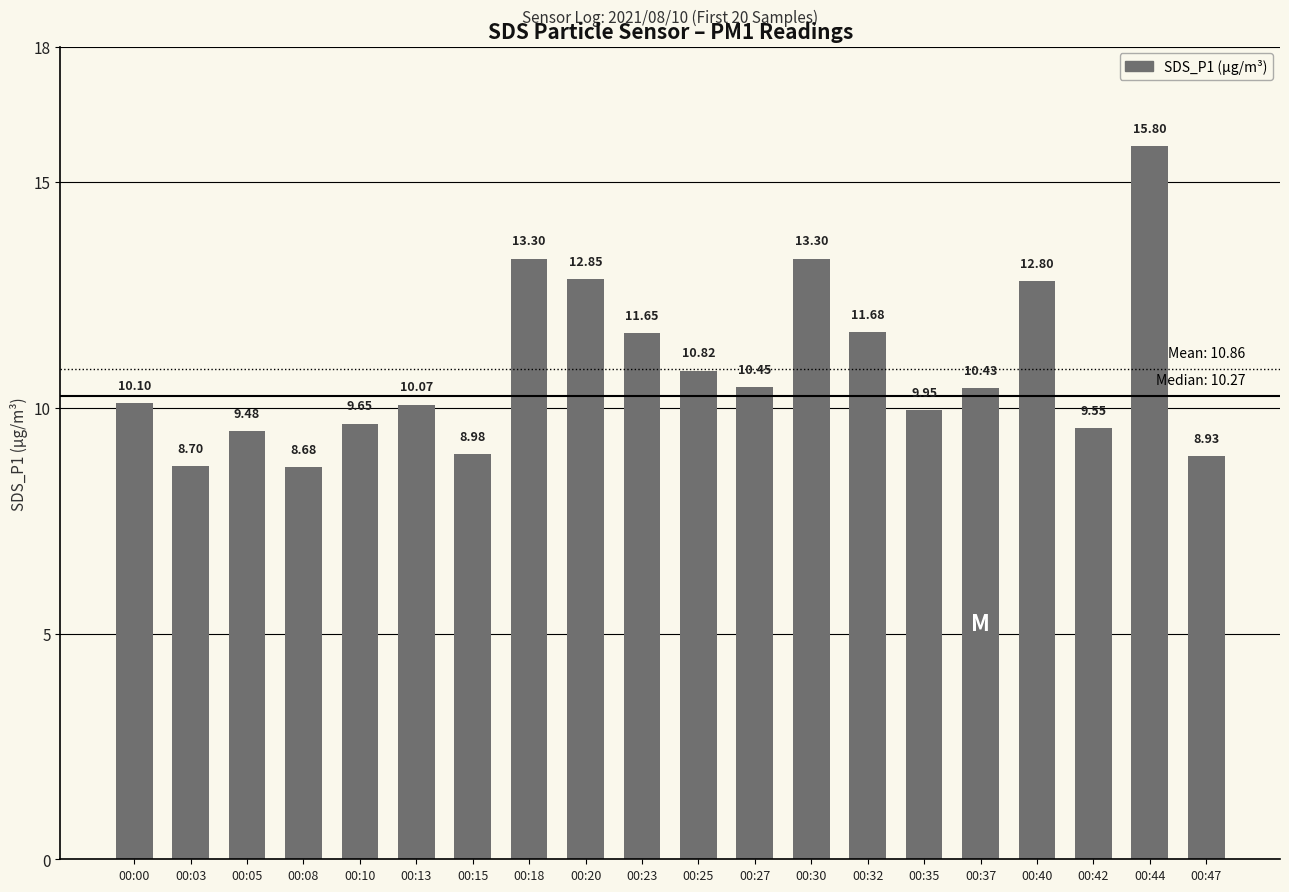

Does the chart contain any negative values?

No